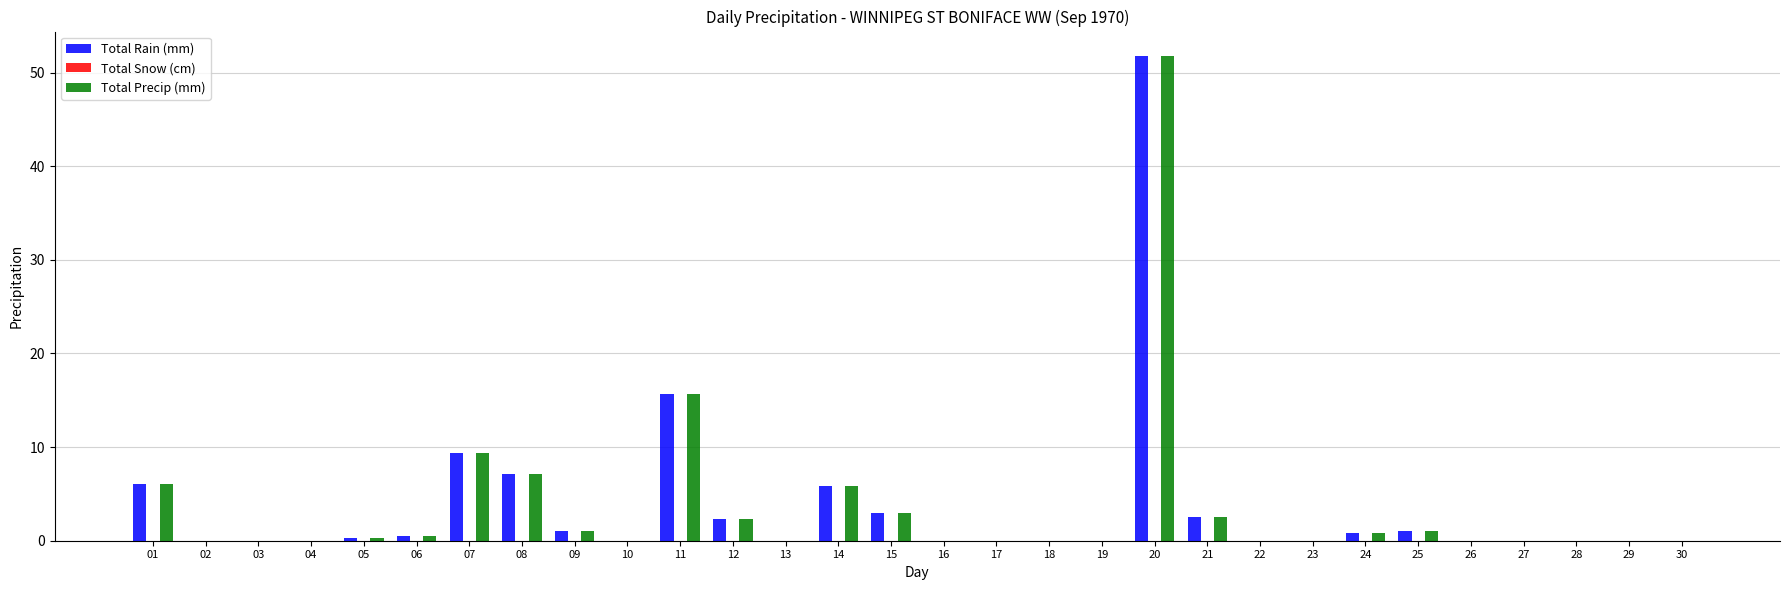

At which category is the sum across all series the highest?

20